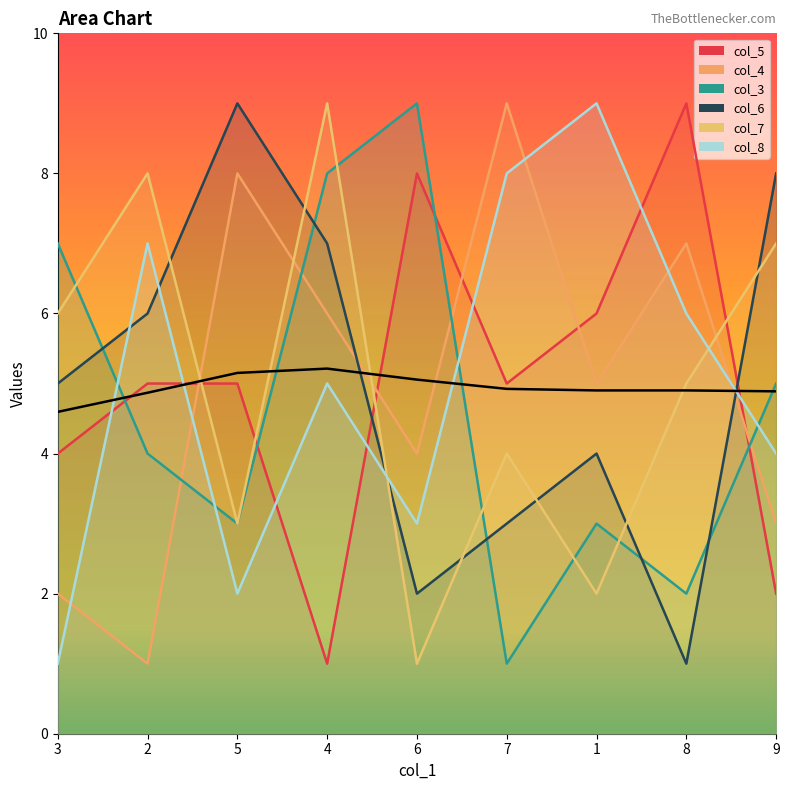

How many intersections are there between col_7 and col_3?

5